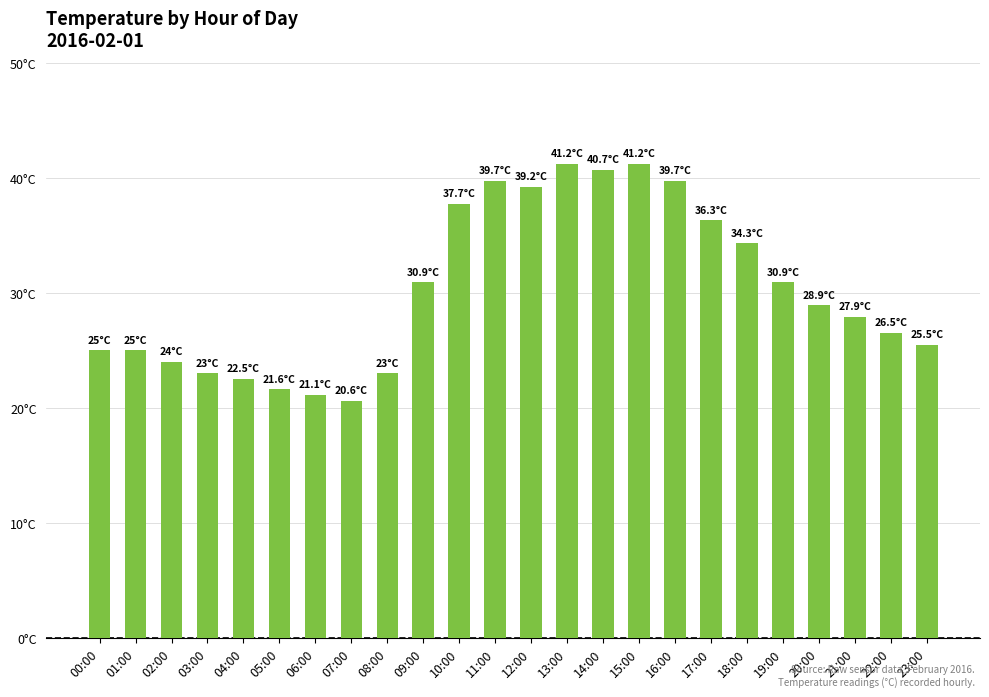

What is the smallest value displayed?

20.6